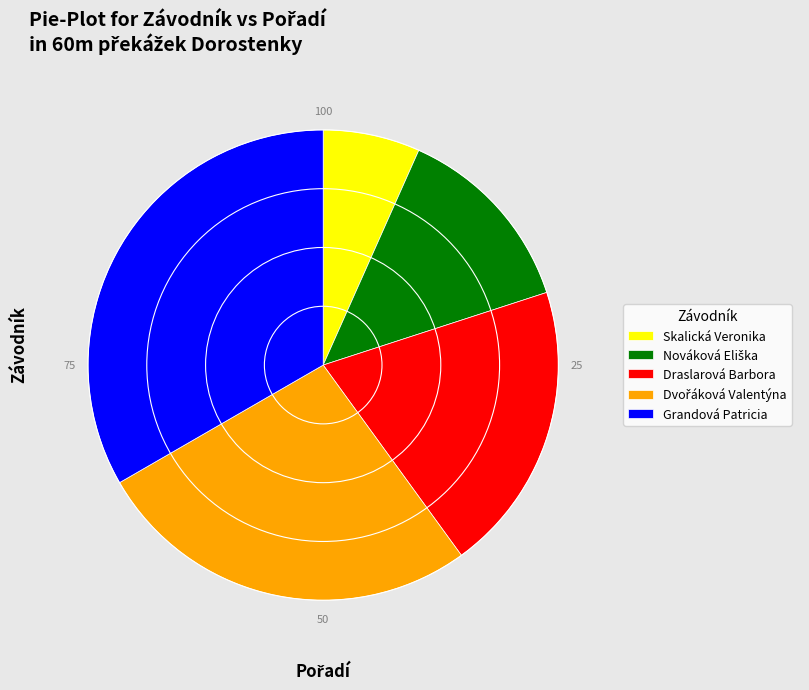

Which category has the smallest portion of the pie?

Skalická Veronika